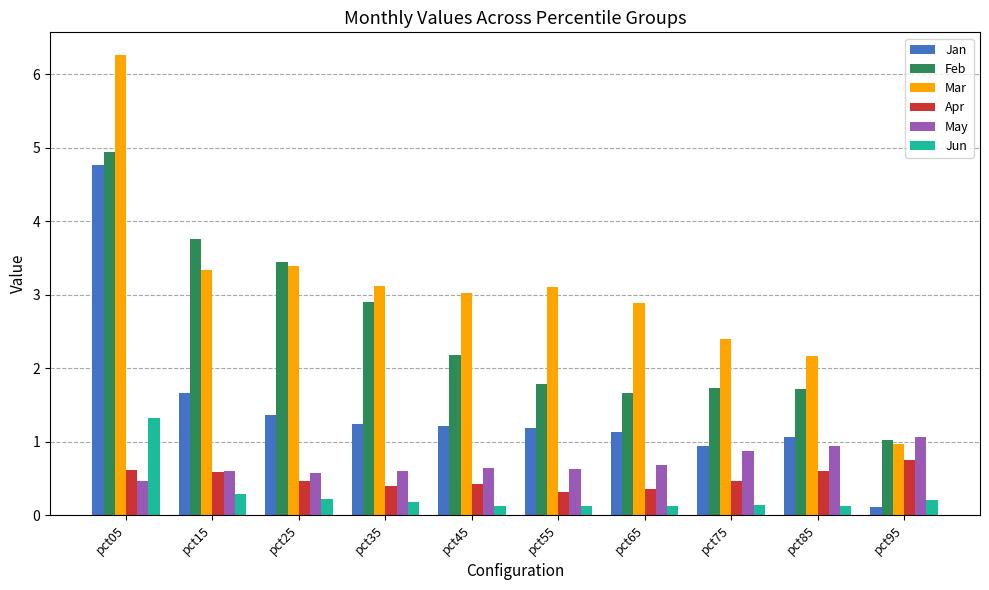

Which series has the largest total across all categories?

Mar